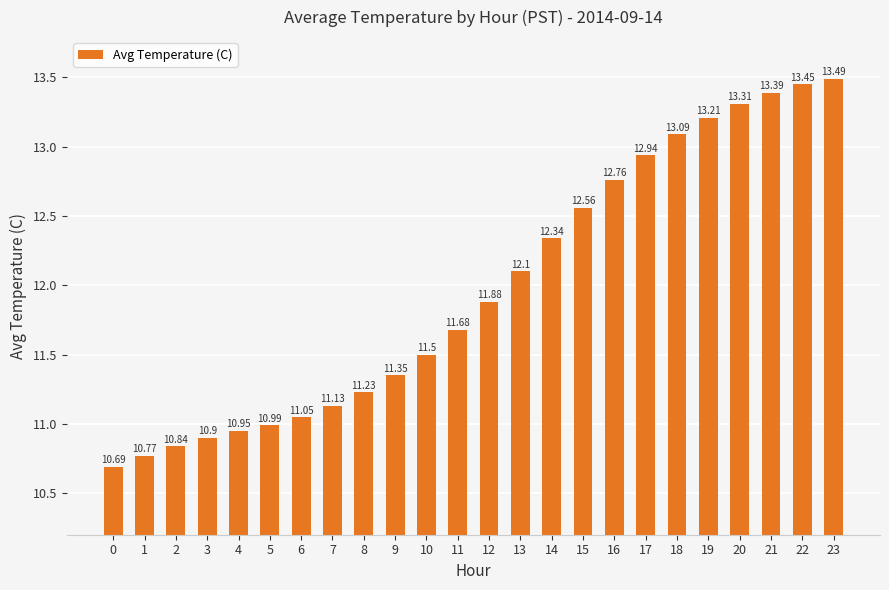

List the labels in order of value, smallest first.

0, 1, 2, 3, 4, 5, 6, 7, 8, 9, 10, 11, 12, 13, 14, 15, 16, 17, 18, 19, 20, 21, 22, 23